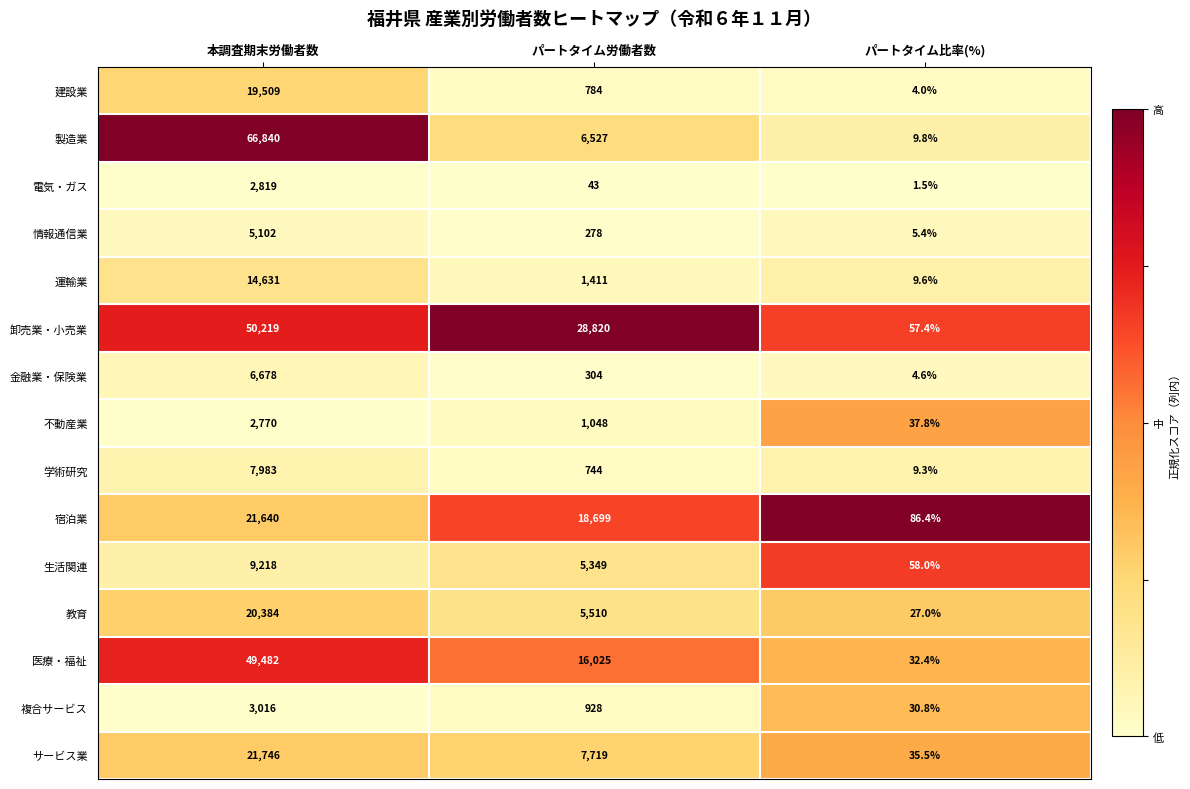

At which label is 生活関連 closest to 4638?

パートタイム労働者数